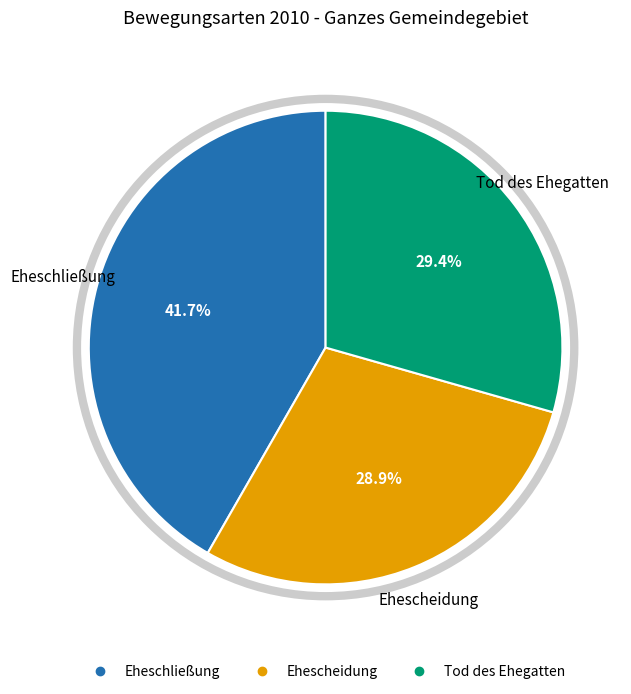

How many segments does this pie chart have?

3